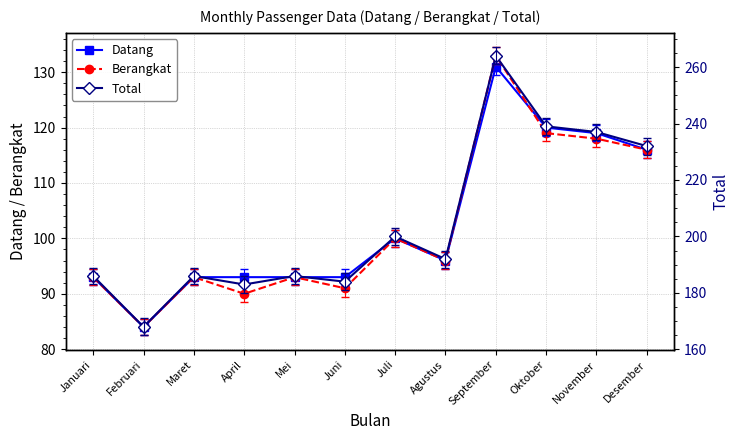

What is the value of the Datang point at the 1st from the left?

93